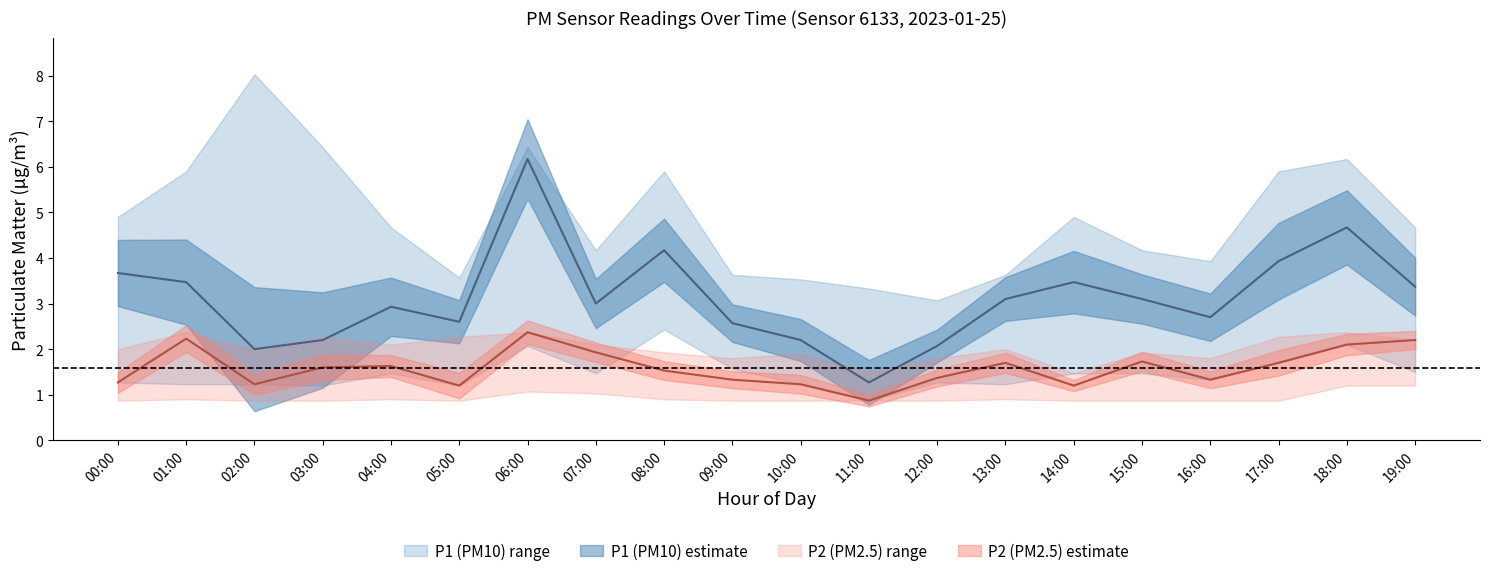

At how many categories does at least one series exceed 5?

7